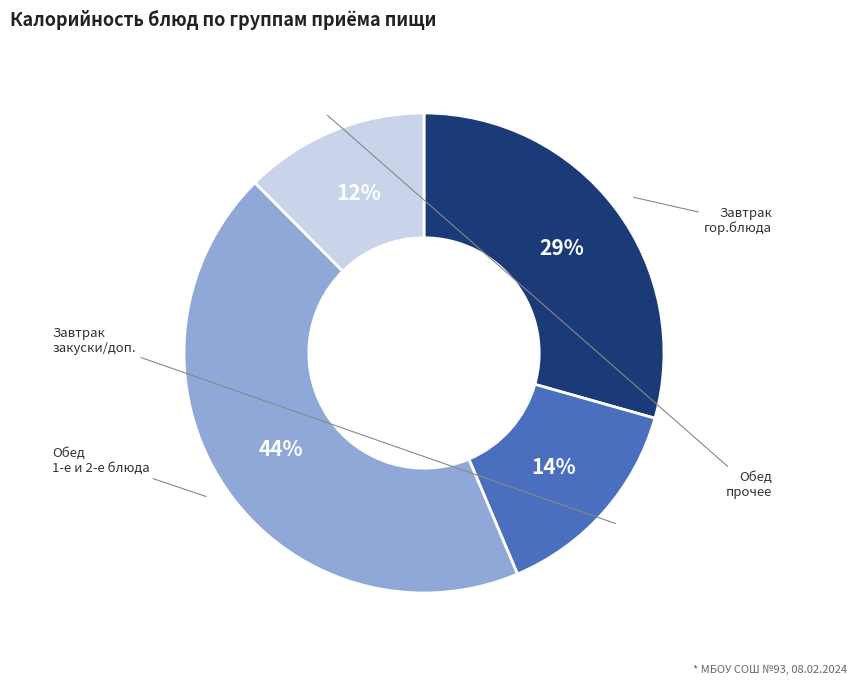

To the nearest percent, what is the average slice percentage?

25%